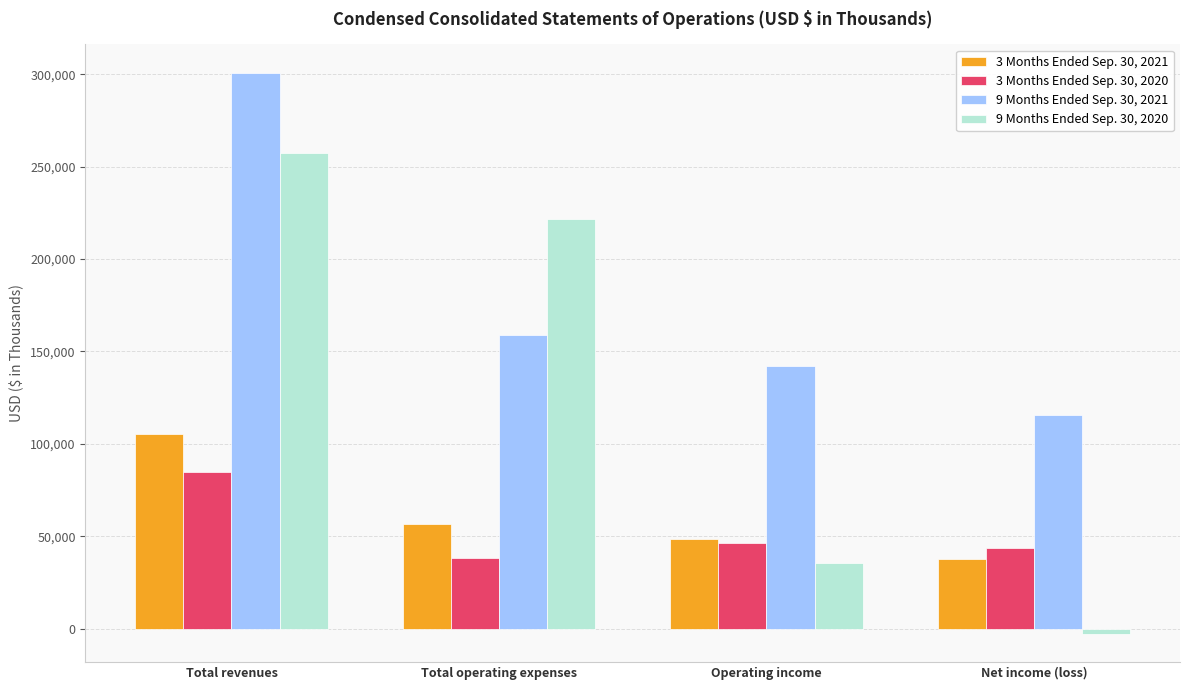

How many 3 Months Ended Sep. 30, 2021 values are between 48678 and 105375?

3